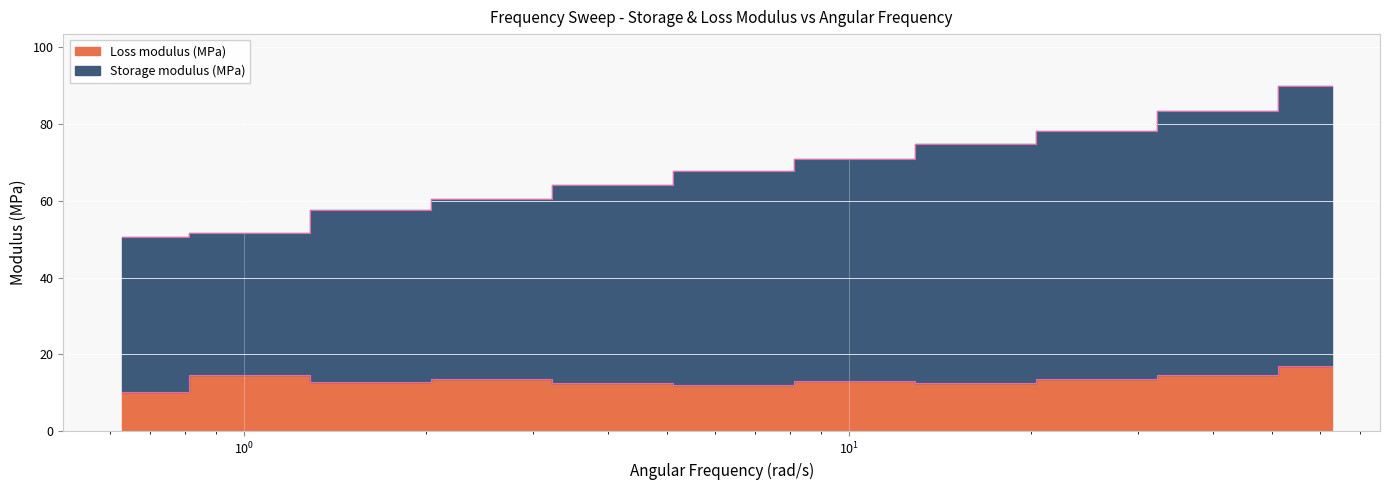

At which label is Storage modulus (MPa) closest to 70?

9.95822